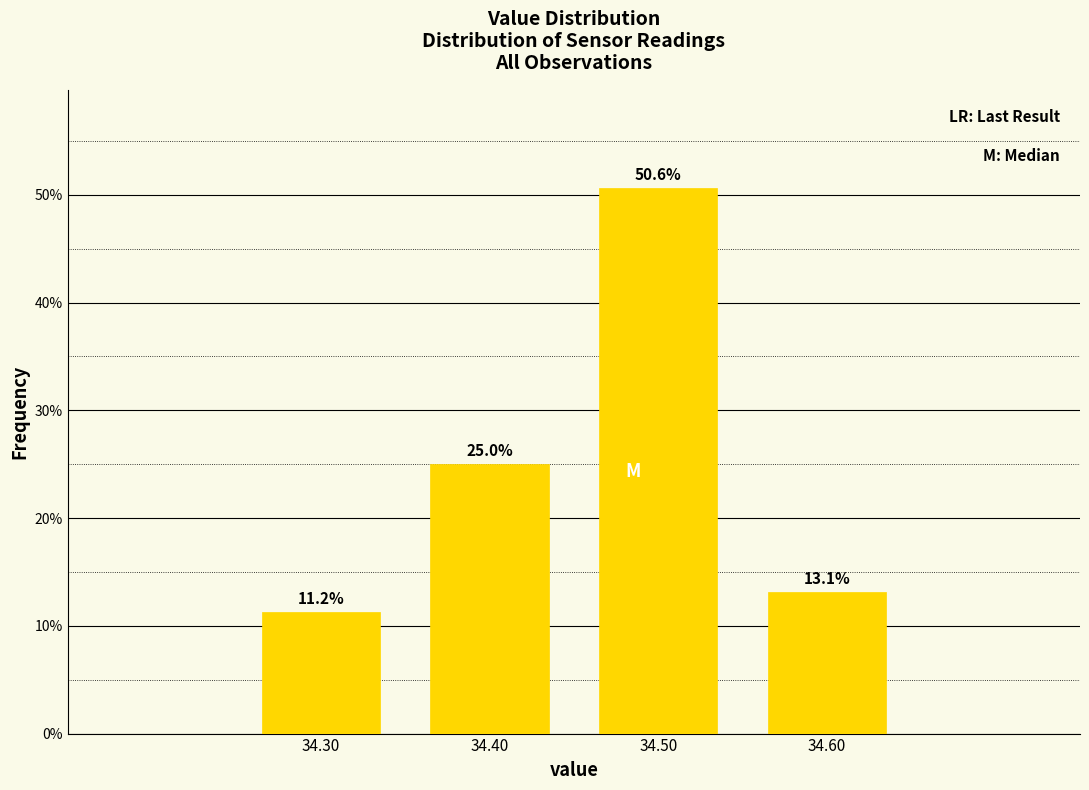

What is the difference between the values at 34.60 and 34.50?

37.5